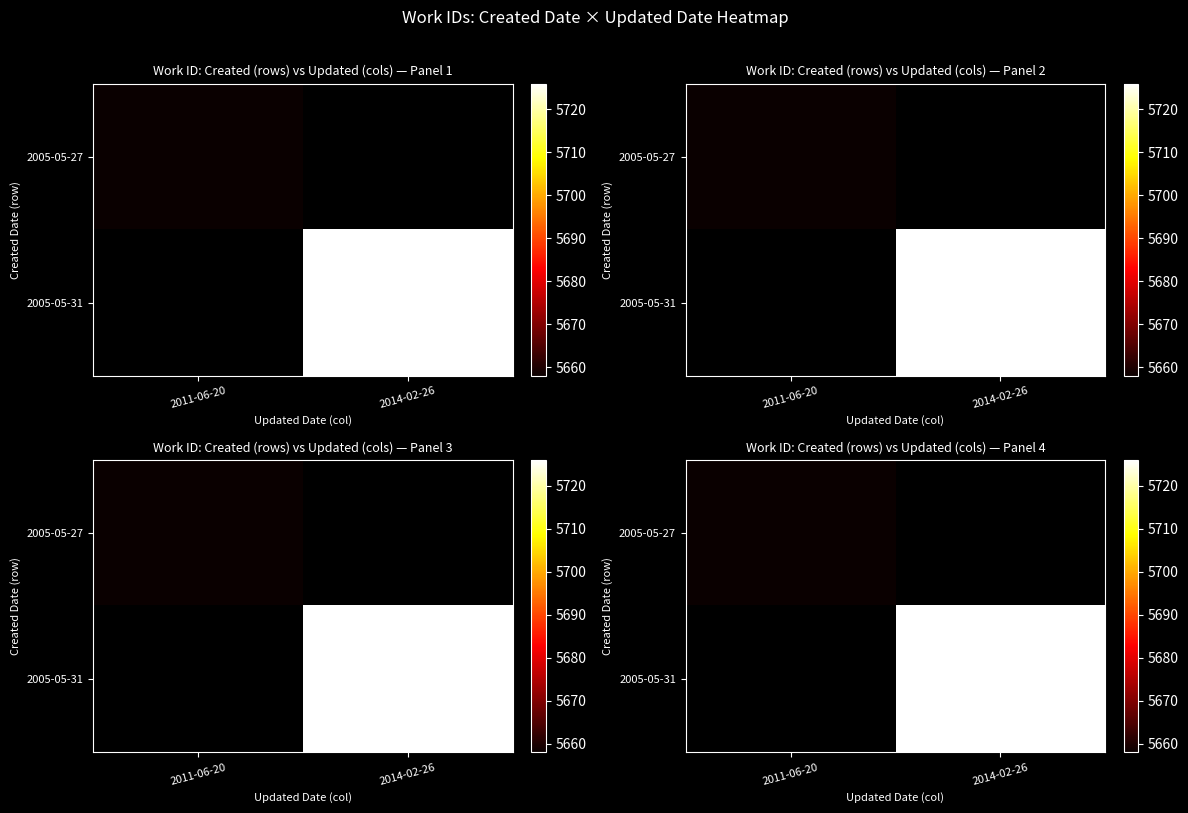

The 2005-05-31 series shows 10190.5 at 2014-02-26. True or false?

False